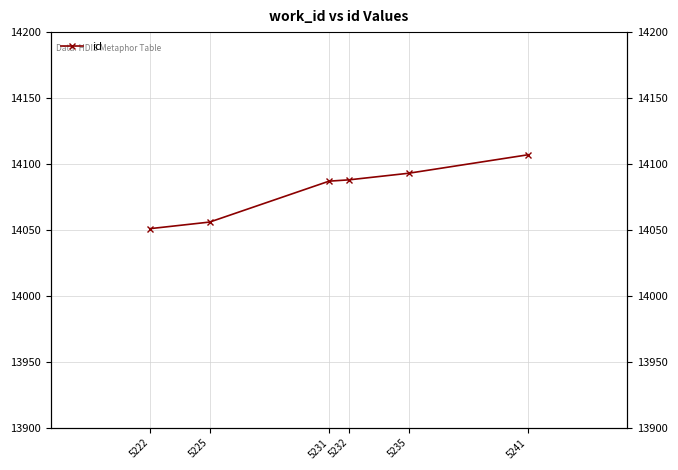

Reading left to right, what are all the values shown in this chart?

14051	14056	14087	14088	14093	14107